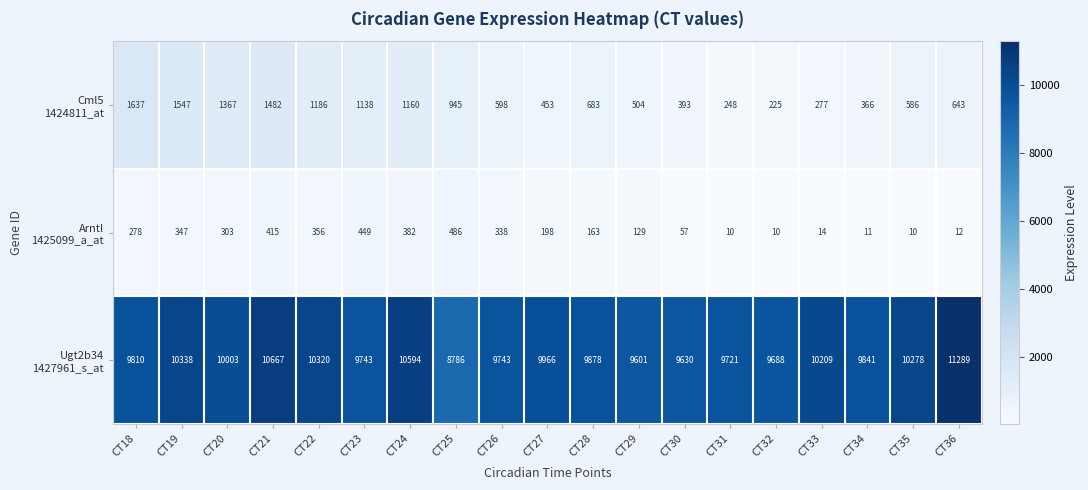

Which label corresponds to the largest value in the chart?

CT36